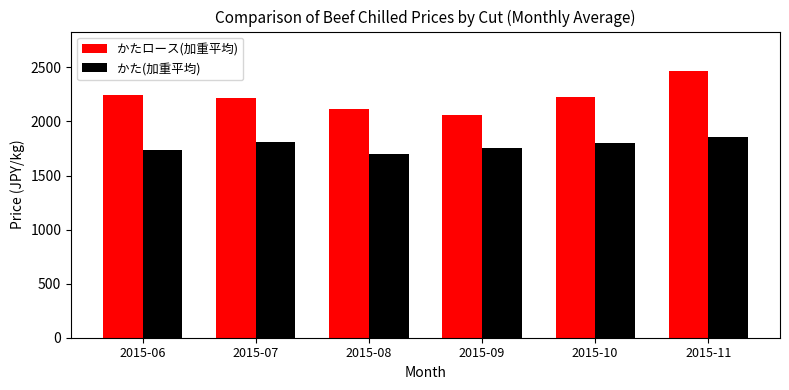

List the series in order of their peak value, lowest first.

かた(加重平均), かたロース(加重平均)